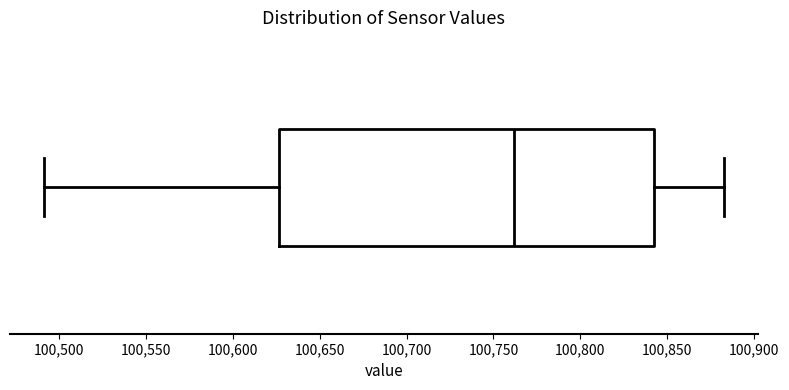

Read this box plot against the x-axis: the position of the median line, the range covered by the box, and the ends of both whiskers. The values are not printed on the chart, so give them approximately, as read against the axis.

median 100760, box 100625 to 100845, whiskers 100490 to 100880